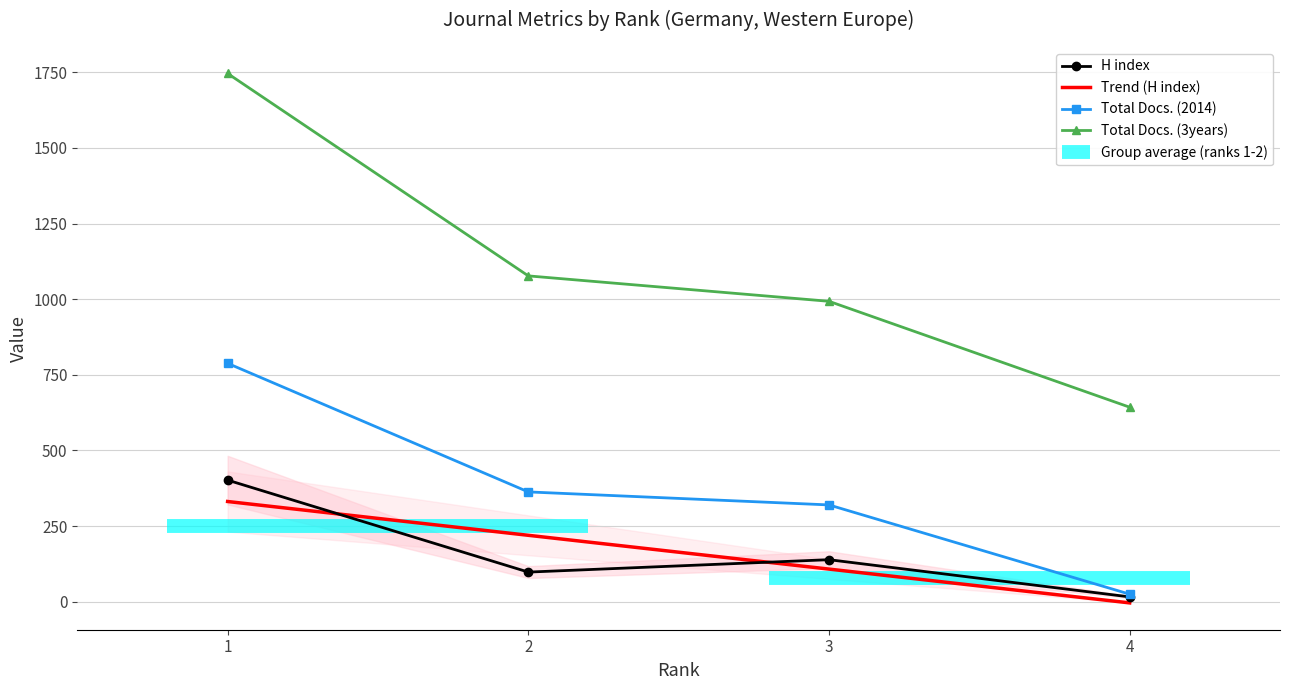

The Total Docs. (2014) series shows 25 at 4. True or false?

True